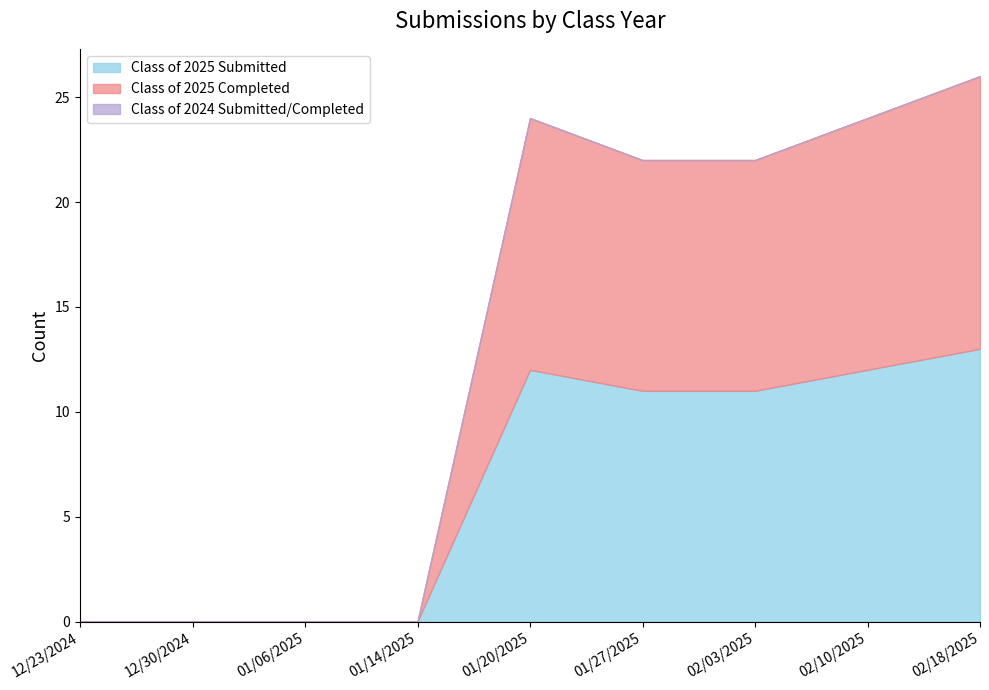

Is it true that Class of 2025 Completed equals 0 at 01/14/2025?

True